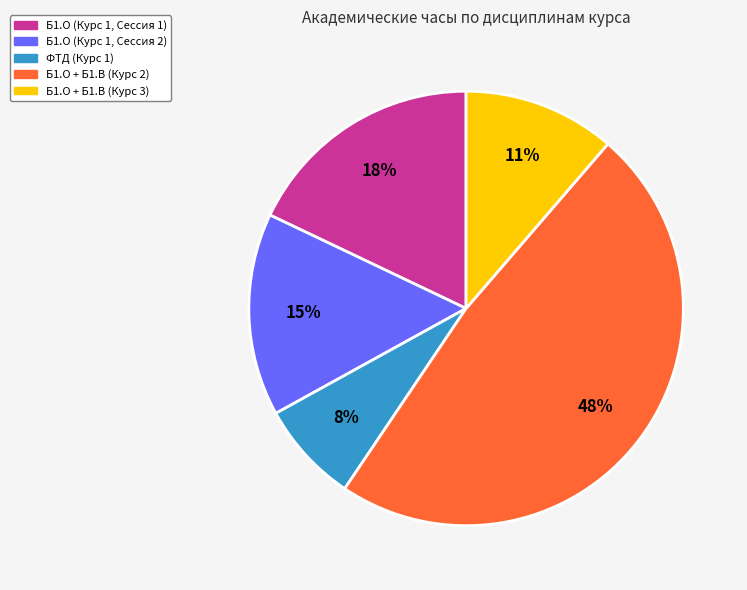

How many segments does this pie chart have?

5